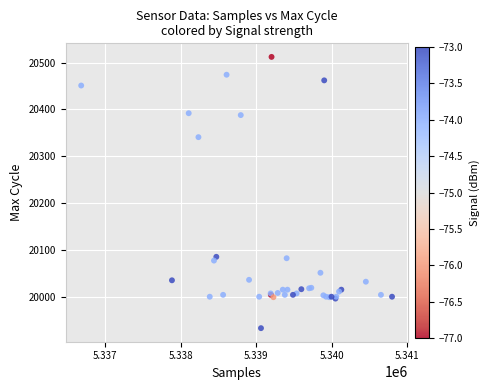

What Y value in the scatter plot is closest to 20223?

20341